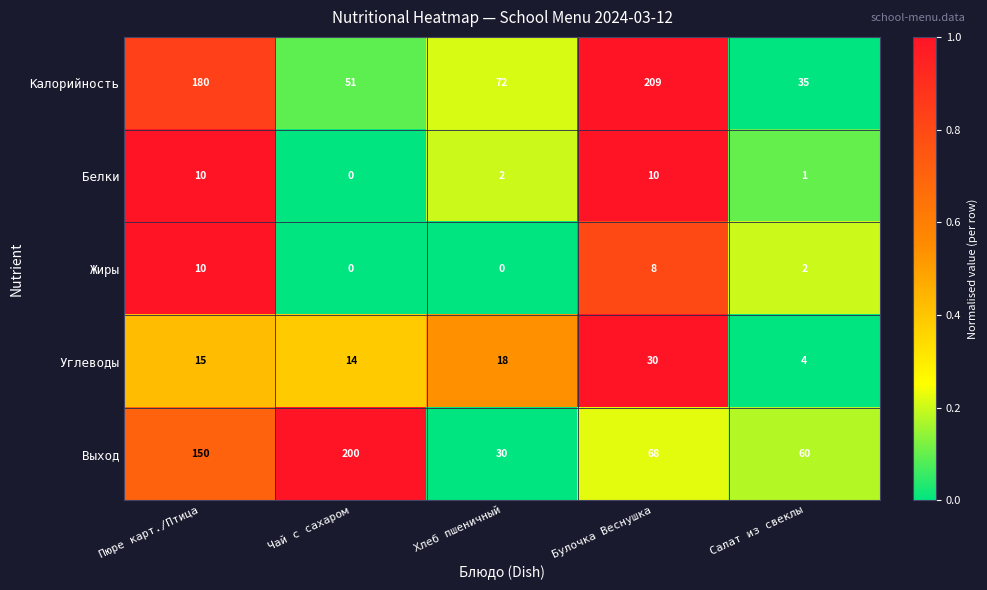

Reading left to right, transcribe all the data shown in this chart.

Калорийность: Пюре карт./Птица=180	Чай с сахаром=51	Хлеб пшеничный=72	Булочка Веснушка=209	Салат из свеклы=35
Белки: Пюре карт./Птица=10	Чай с сахаром=0	Хлеб пшеничный=2	Булочка Веснушка=10	Салат из свеклы=1
Жиры: Пюре карт./Птица=10	Чай с сахаром=0	Хлеб пшеничный=0	Булочка Веснушка=8	Салат из свеклы=2
Углеводы: Пюре карт./Птица=15	Чай с сахаром=14	Хлеб пшеничный=18	Булочка Веснушка=30	Салат из свеклы=4
Выход: Пюре карт./Птица=150	Чай с сахаром=200	Хлеб пшеничный=30	Булочка Веснушка=68	Салат из свеклы=60